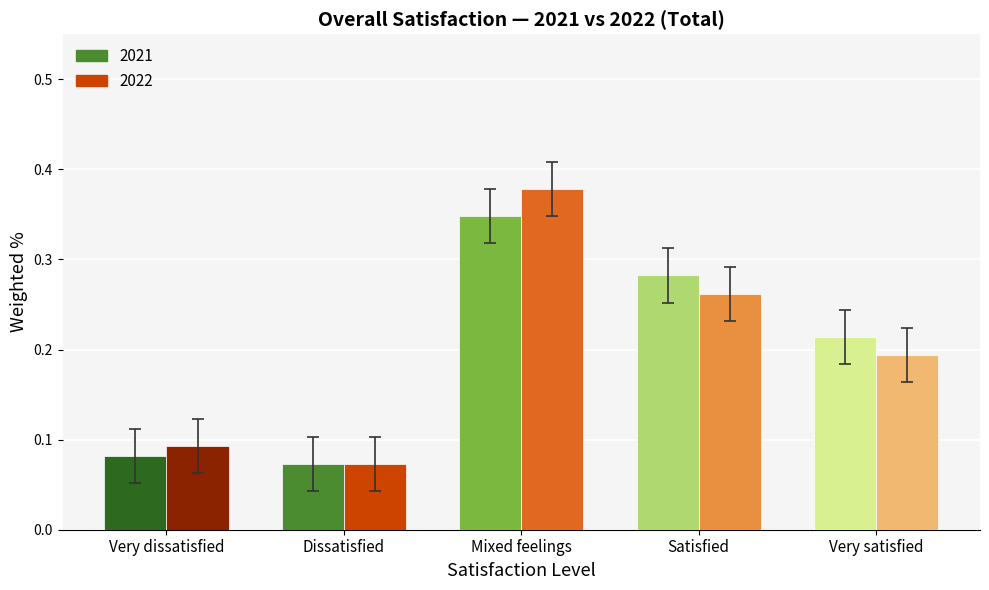

Between Dissatisfied and Mixed feelings, which series saw the biggest shift?

2022